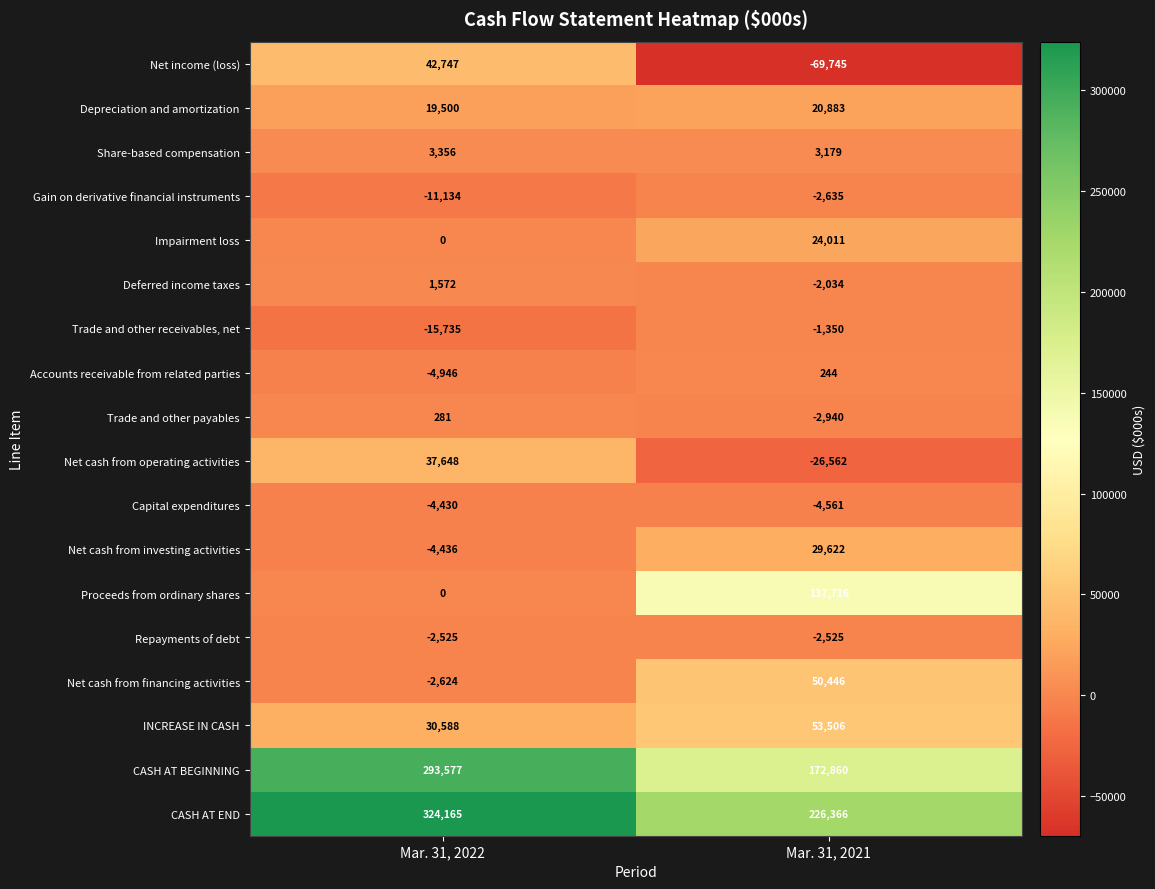

What is the difference between the Impairment loss values at Mar. 31, 2022 and Mar. 31, 2021?

24011